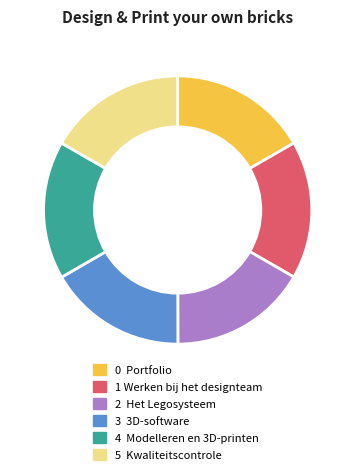

Combined, do 4 Modelleren en 3D-printen and 2 Het Legosysteem account for over 50%?

No